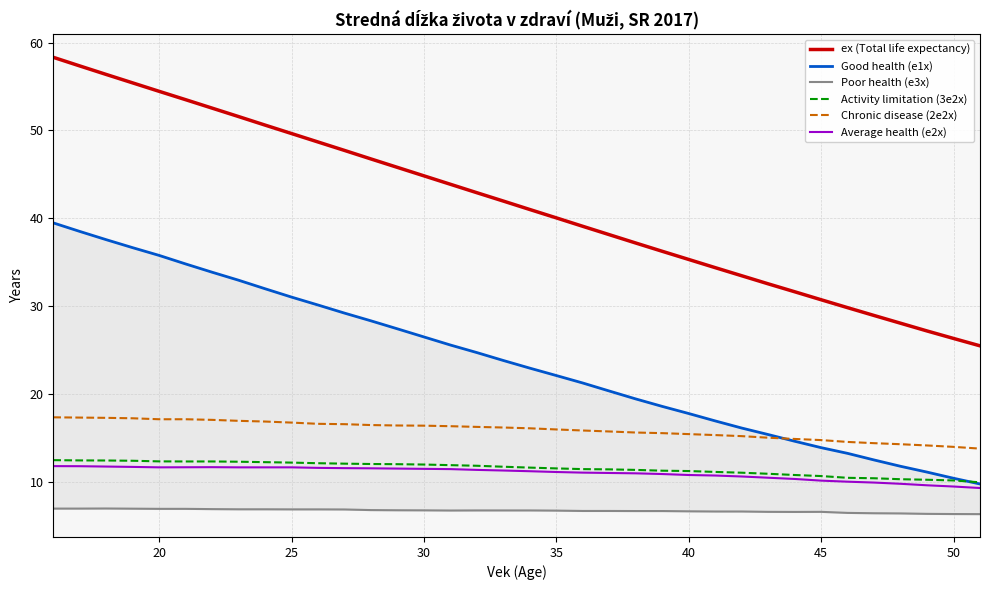

What is the highest value of the ex (Total life expectancy) series?

58.3